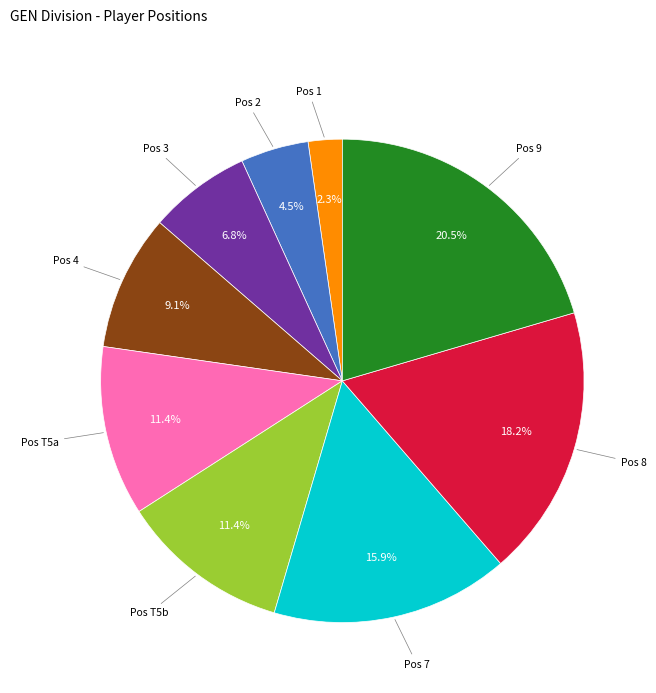

Does any single category account for the majority?

No